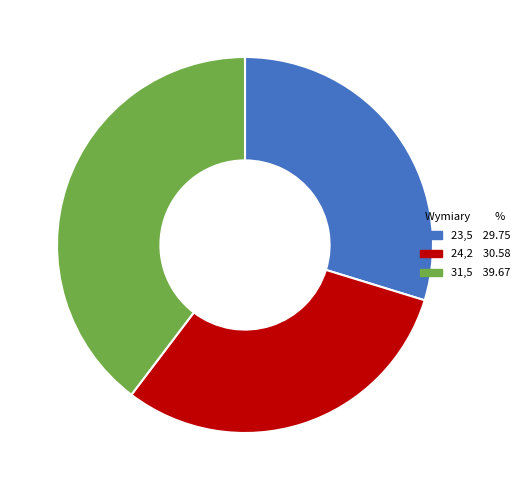

True or false: 31,5 accounts for 40% of the total.

True